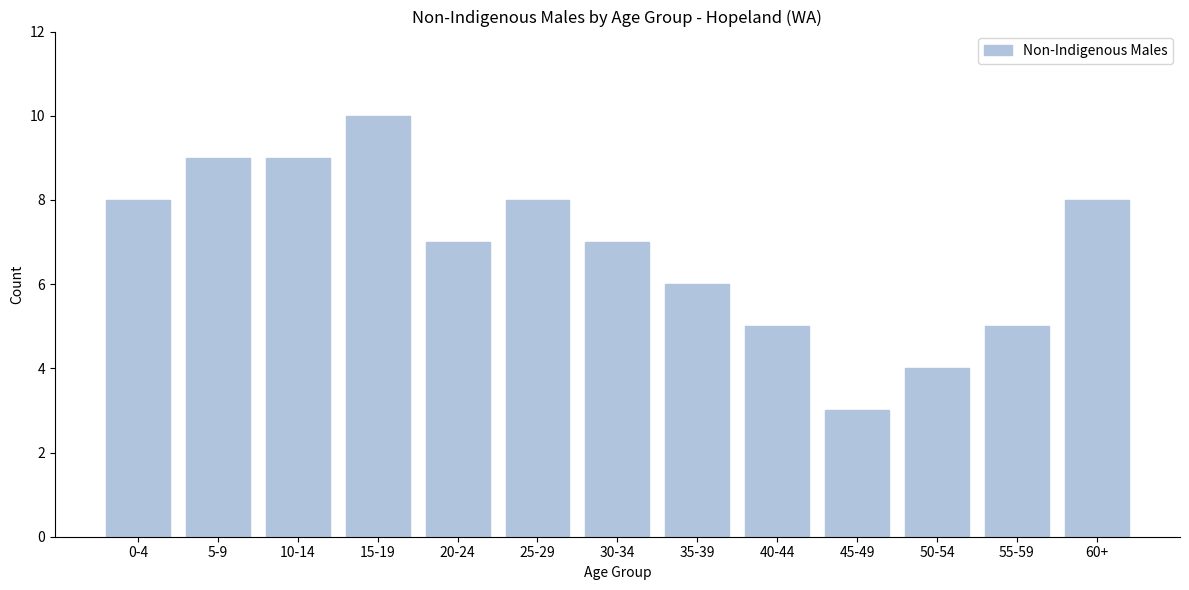

Reading right to left, transcribe all the data shown in this chart.

60+=8	55-59=5	50-54=4	45-49=3	40-44=5	35-39=6	30-34=7	25-29=8	20-24=7	15-19=10	10-14=9	5-9=9	0-4=8